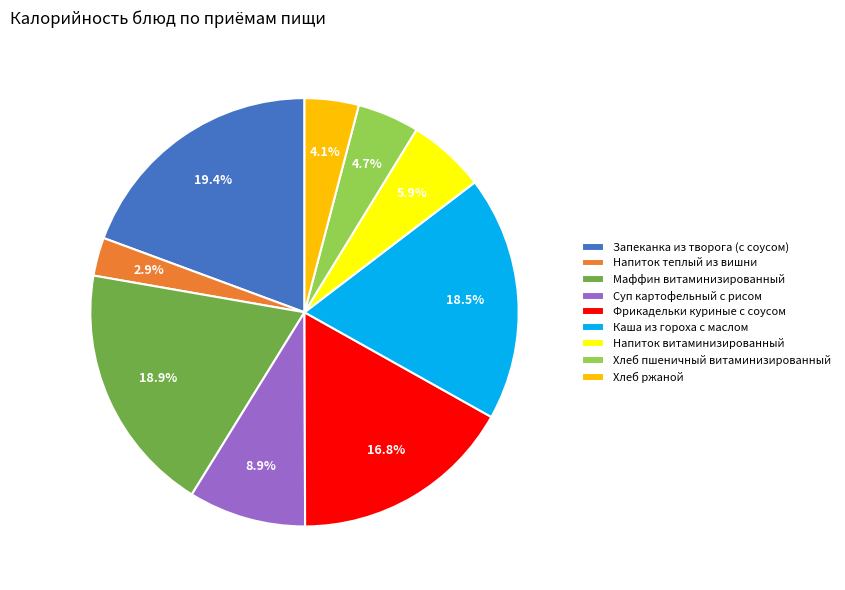

Which has a higher value, Суп картофельный с рисом or Маффин витаминизированный?

Маффин витаминизированный